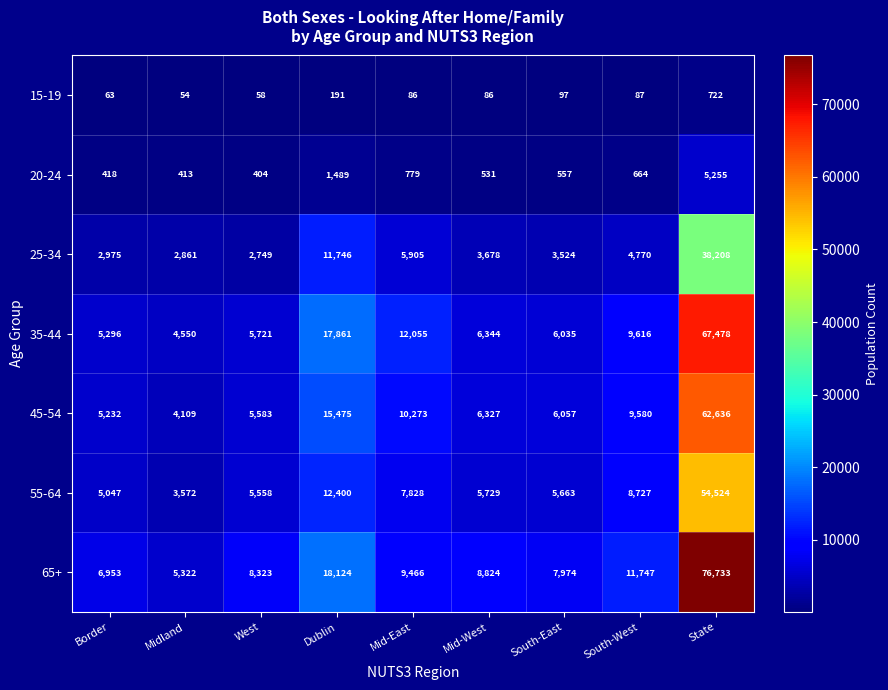

What is the total value across all series at Mid-East?

46392